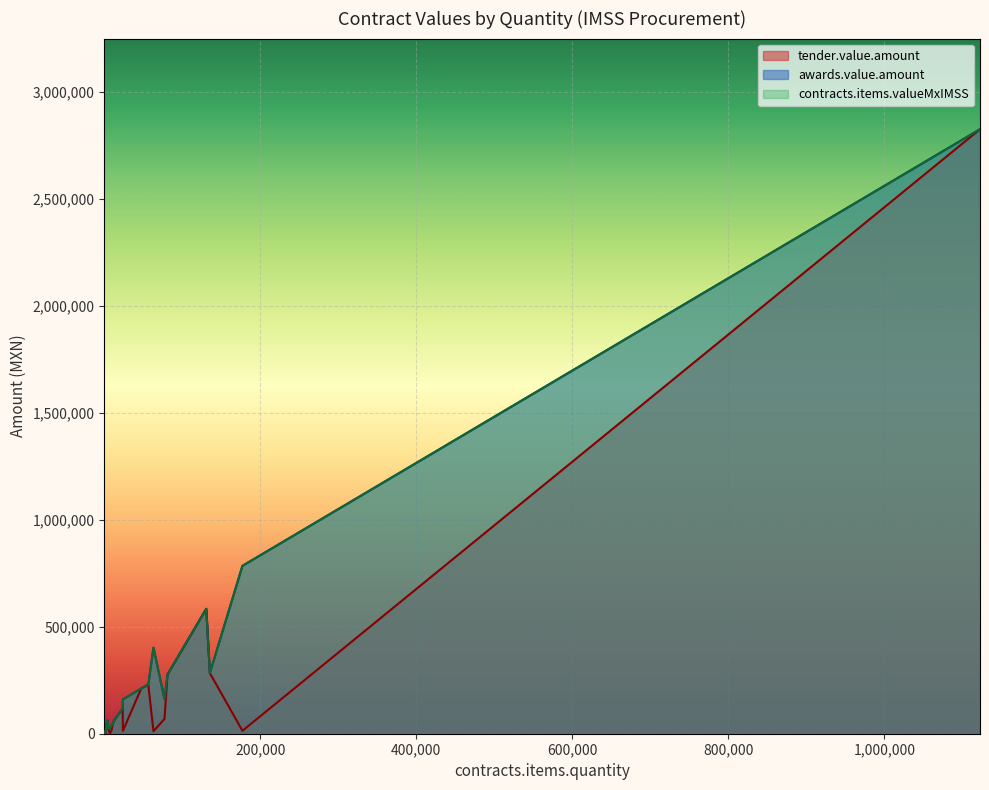

Does the chart display data point markers on the line(s)?

No